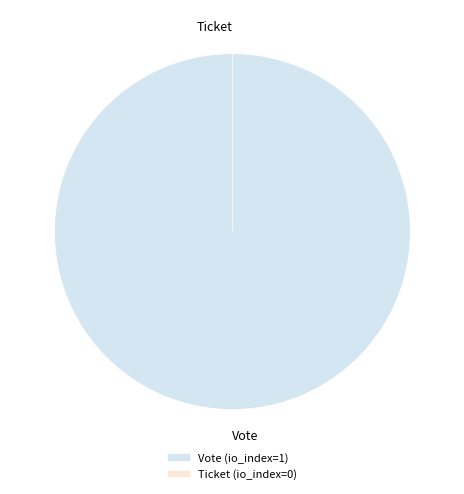

Is it true that Vote is 94% of the pie?

False